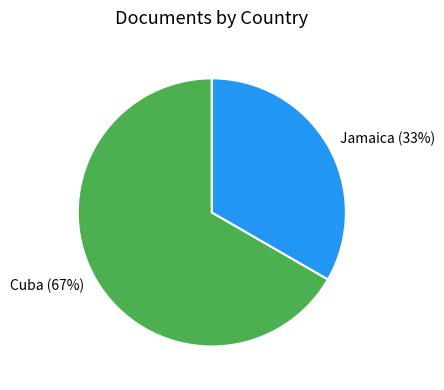

Count the number of slices in the pie.

2